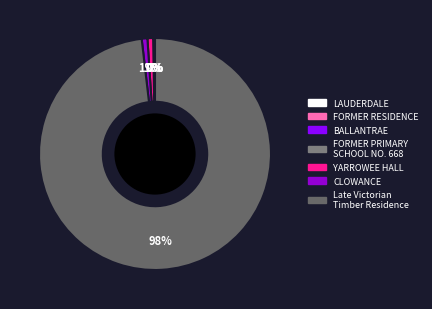

Count the number of slices in the pie.

7